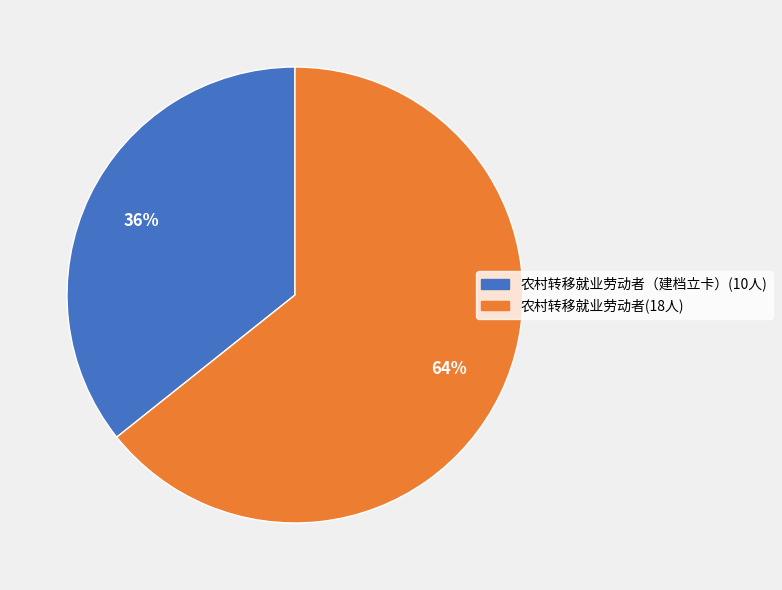

To the nearest percent, what is the average slice percentage?

50%